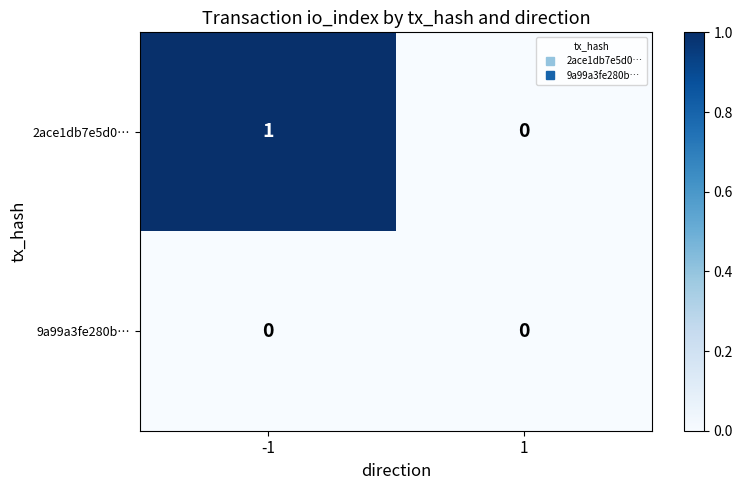

Which series changed the most between -1 and 1?

2ace1db7e5d0…